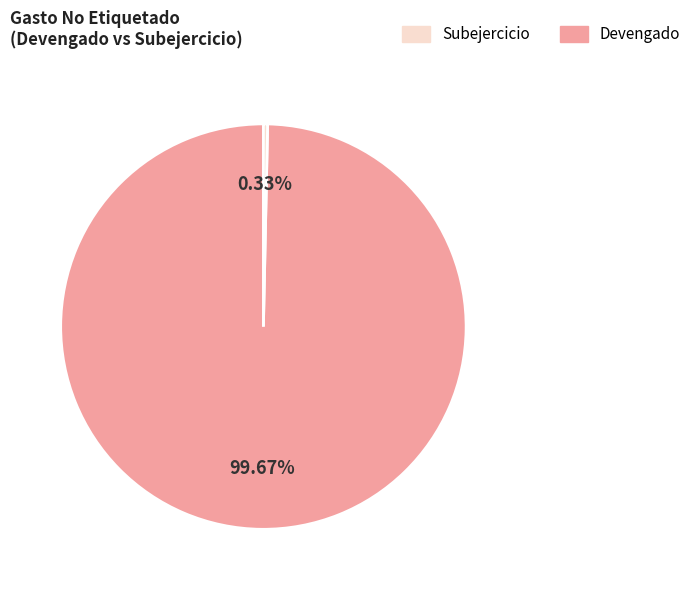

Count the number of slices in the pie.

2